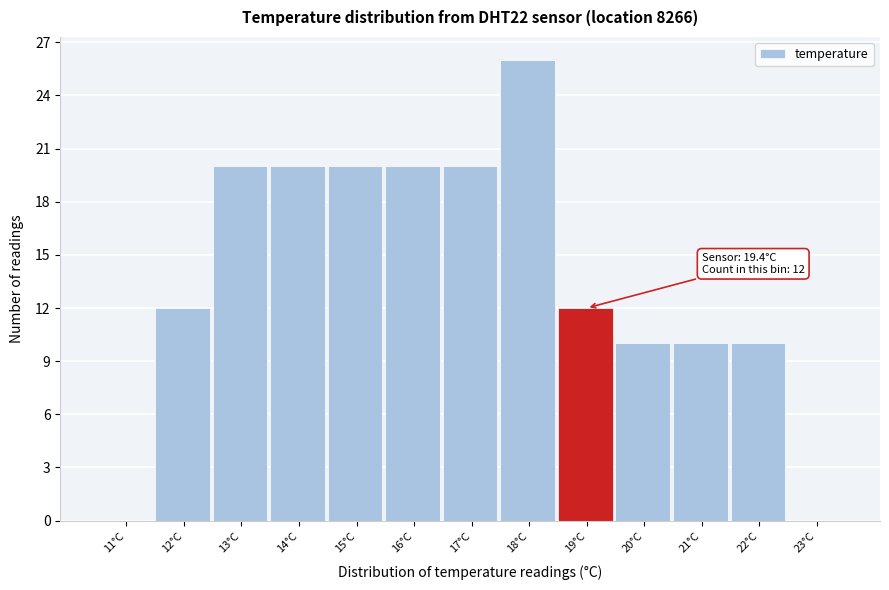

Reading left to right, transcribe all the data shown in this chart.

11°C=0	12°C=12	13°C=20	14°C=20	15°C=20	16°C=20	17°C=20	18°C=26	19°C=12	20°C=10	21°C=10	22°C=10	23°C=0